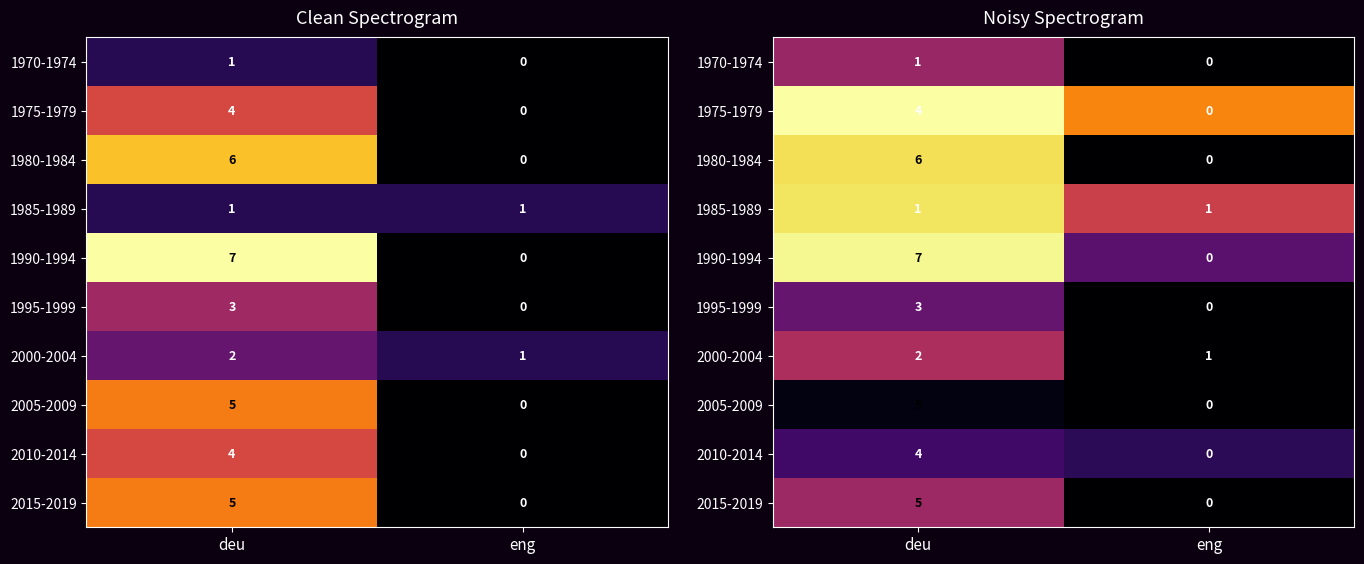

What is the difference between the highest and lowest values at deu?

5.6